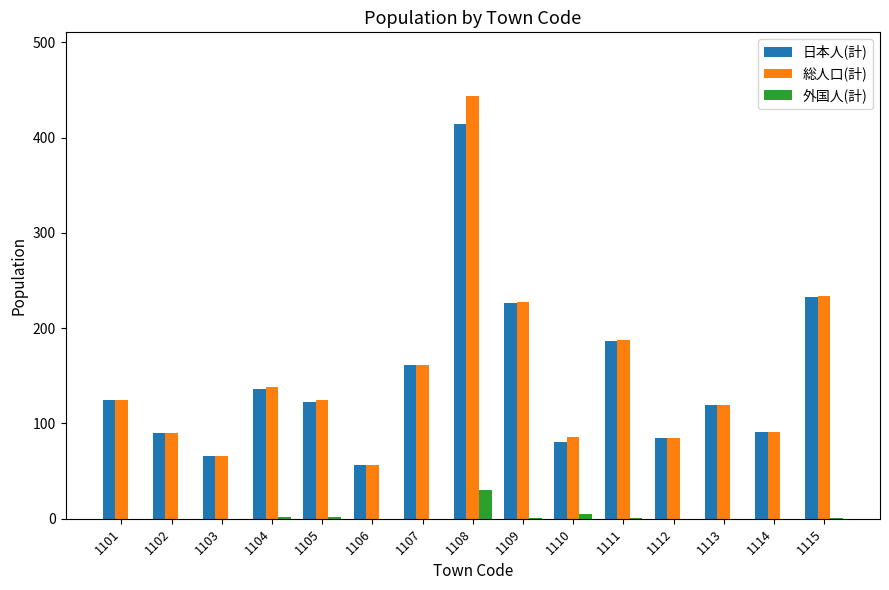

The 日本人(計) series shows 125 at 1101. True or false?

True